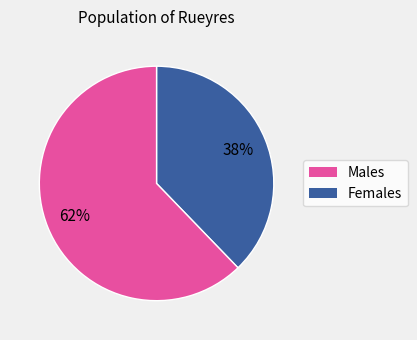

To the nearest percent, what is the difference between the largest and smallest slice percentages?

24%